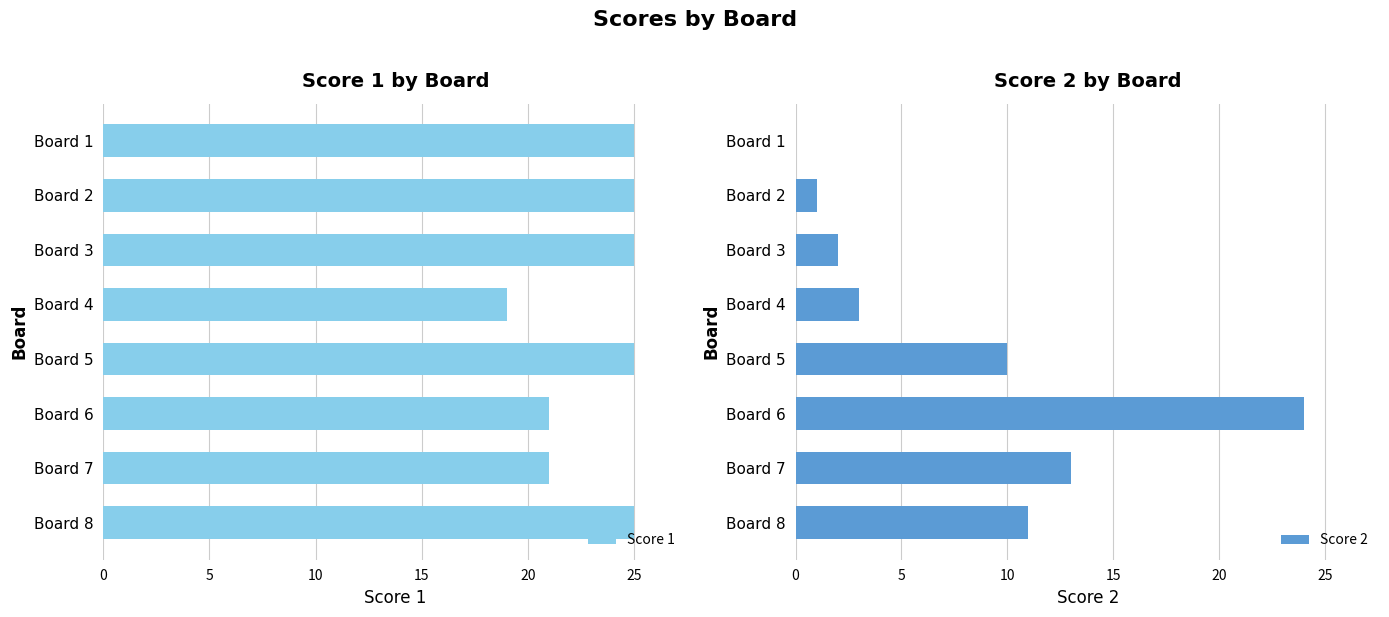

The Score 1 series shows 25 at Board 2. True or false?

True